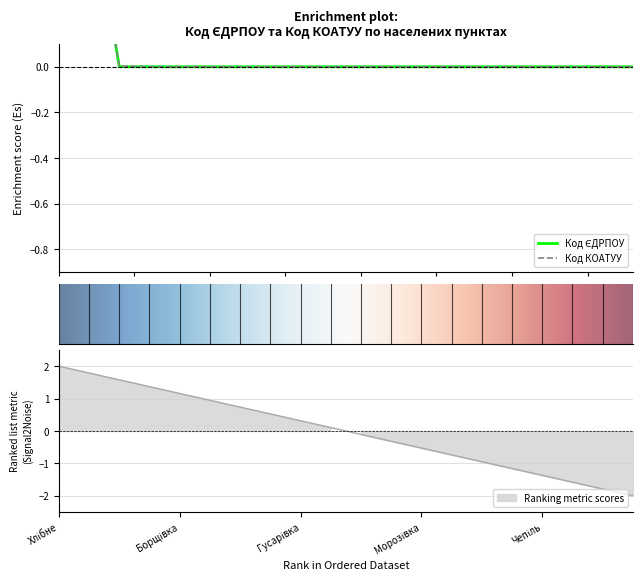

Which series has the largest total across all categories?

Код КОАТУУ